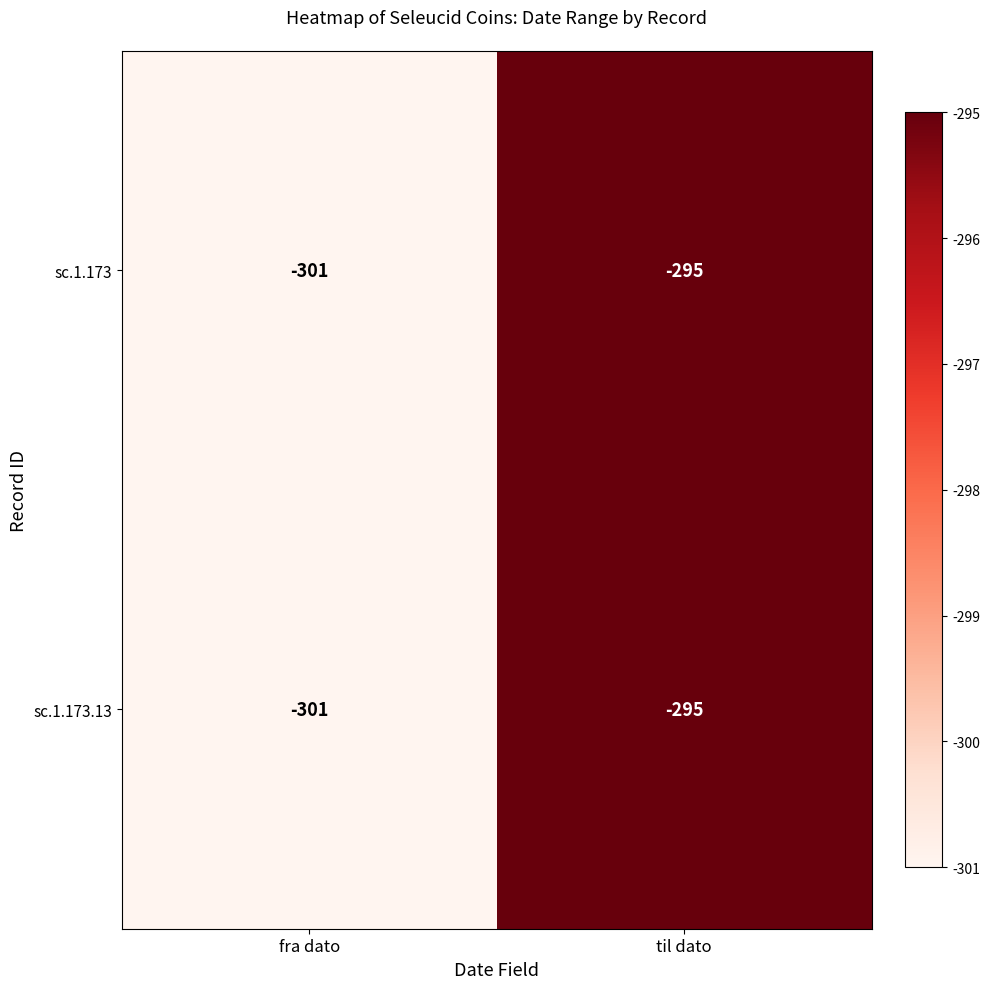

True or false: sc.1.173.13 has a value of -143 at fra dato.

False